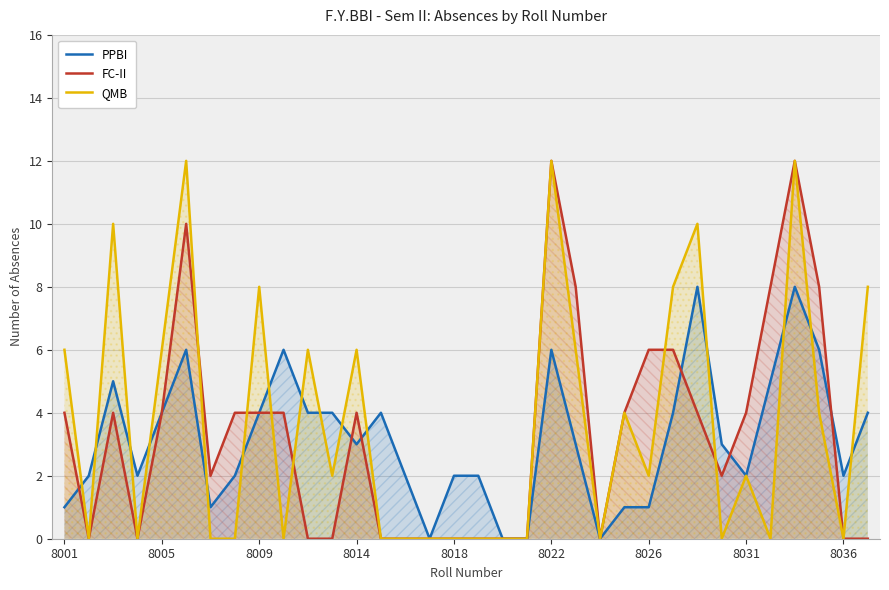

List the series in order of their overall mean, highest first.

QMB, FC-II, PPBI